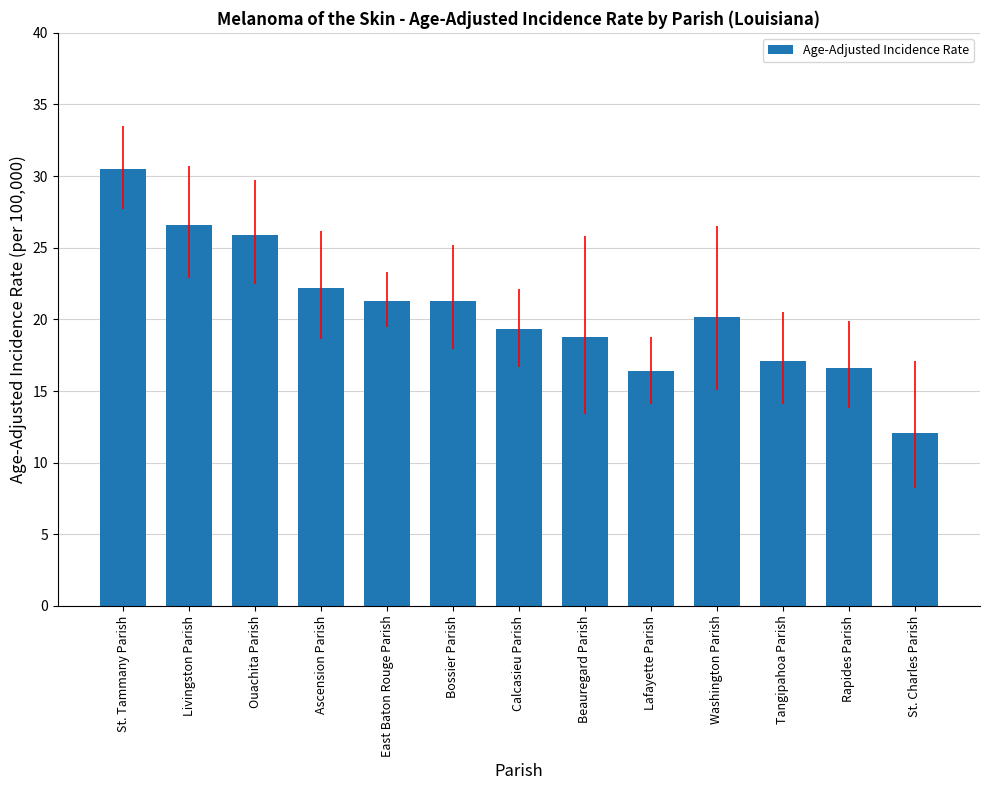

Reading left to right, extract all data points from this chart.

30.5	26.6	25.9	22.2	21.3	21.3	19.3	18.8	16.4	20.2	17.1	16.6	12.1